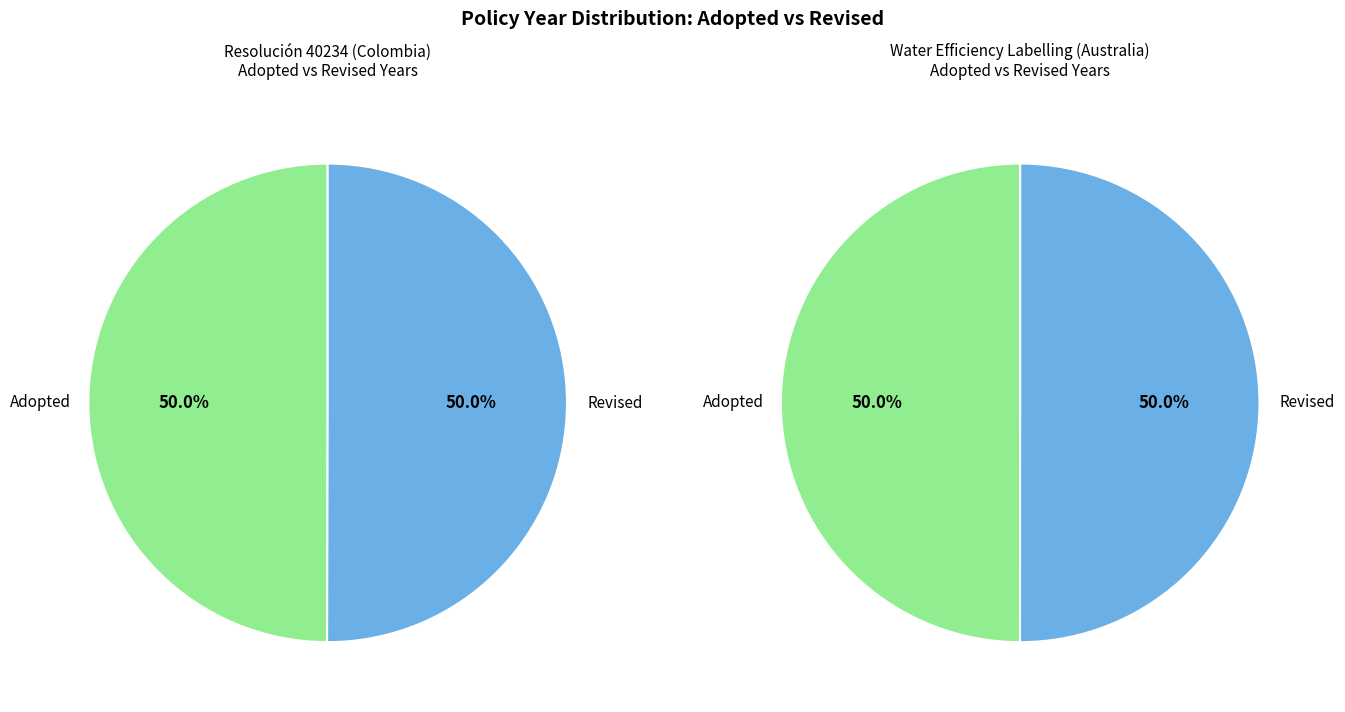

Combined, do Adopted and Revised account for over 50%?

Yes